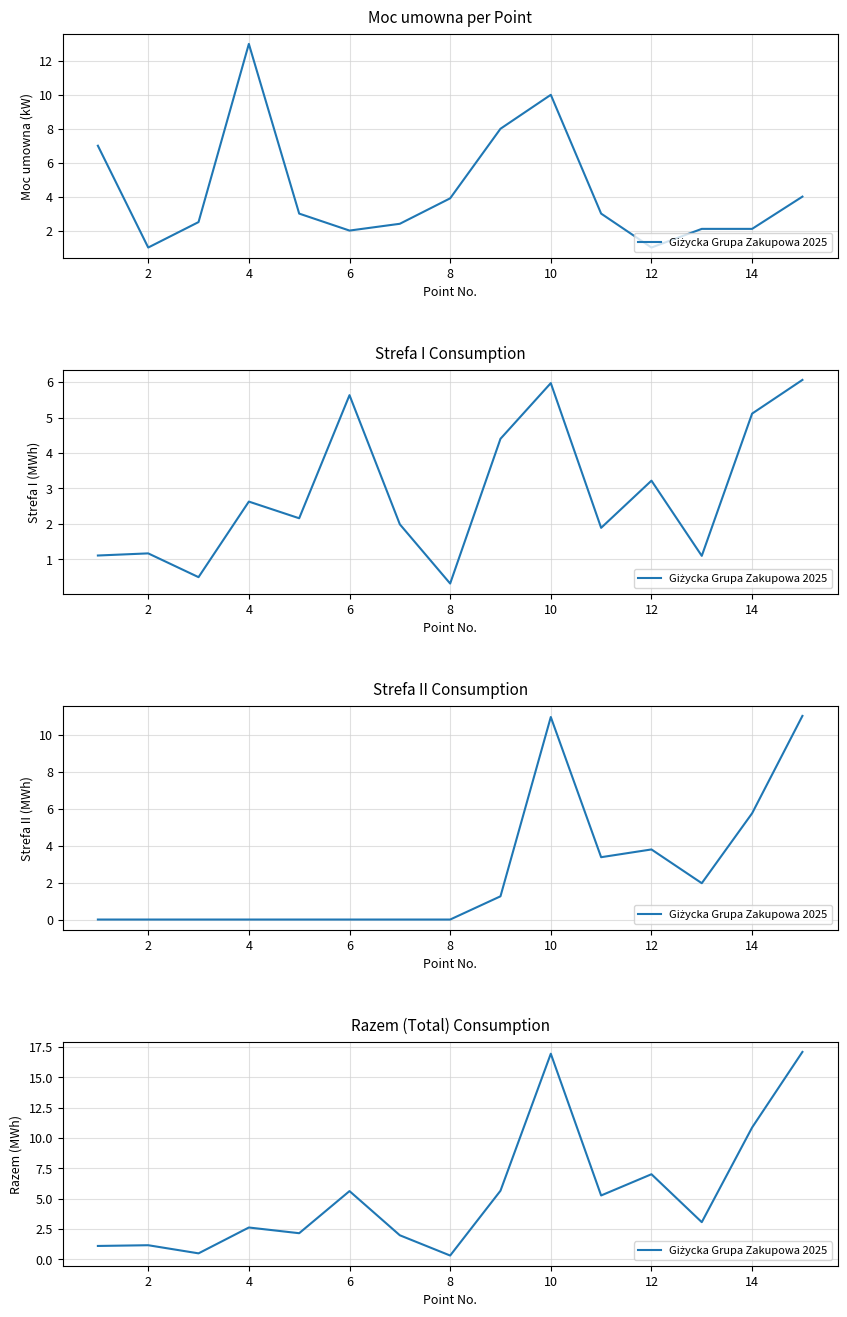

What is the greatest value displayed?

17.1